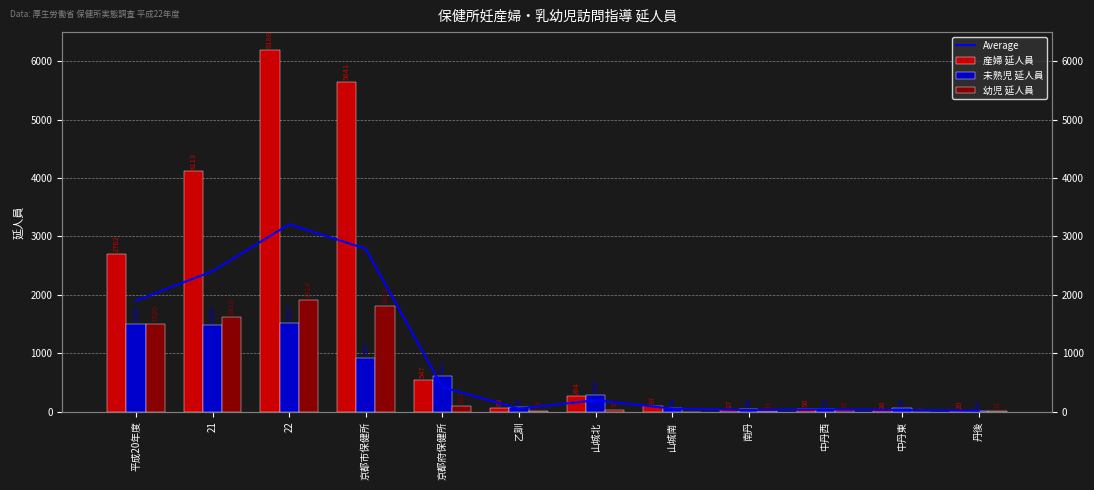

How many values in the 未熟児 延人員 series exceed 293?

5